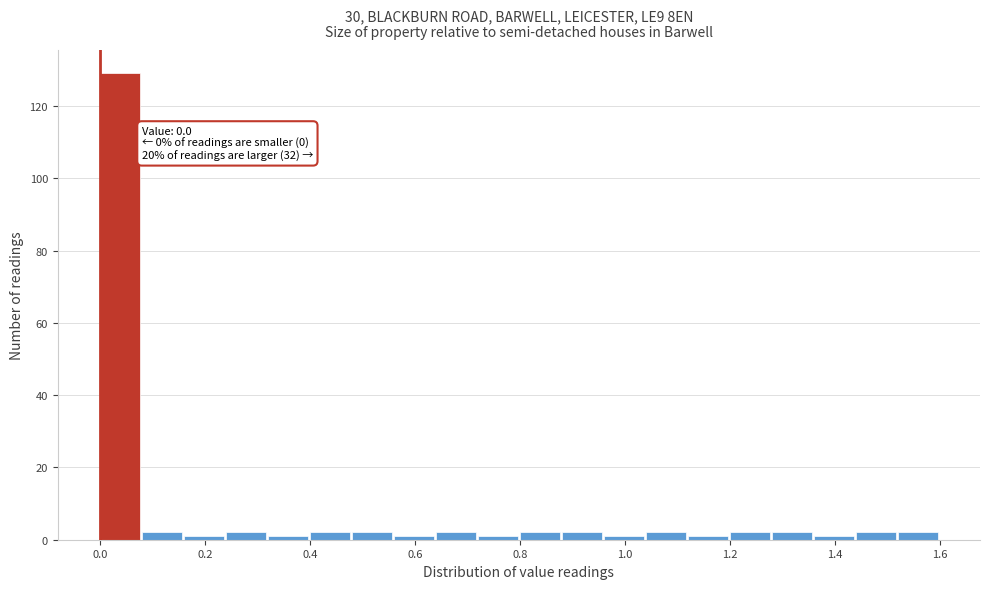

Over which range of the x-axis is the bar tallest?

0.00 to 0.08